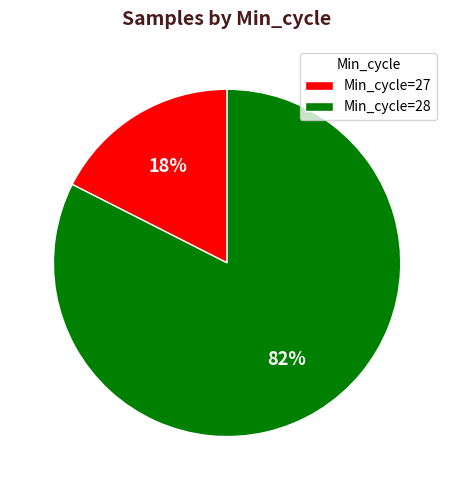

Count the number of slices in the pie.

2